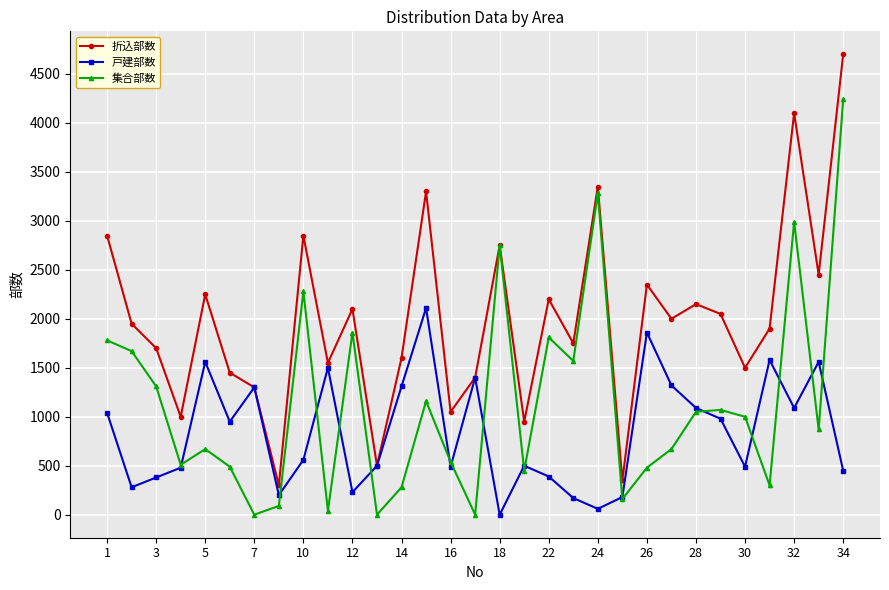

What is the minimum value for 折込部数?

300